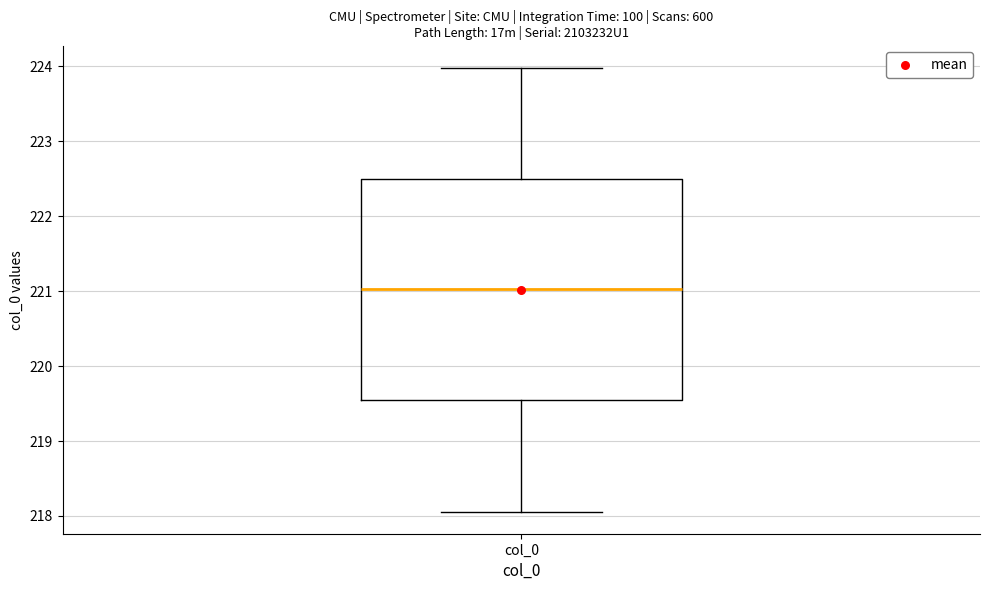

Transcribe this box plot: give where the median line is, the range the box spans, and where the two whiskers end, as read against the y-axis. The values are not printed on the chart, so give them approximately, as read against the axis.

median 221.0, box 219.5 to 222.5, whiskers 218.1 to 224.0